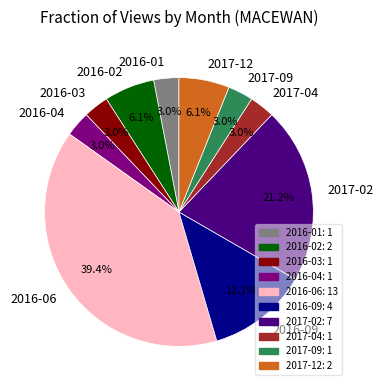

What is the ratio of the value at 2016-03 to the value at 2016-02?

0.5